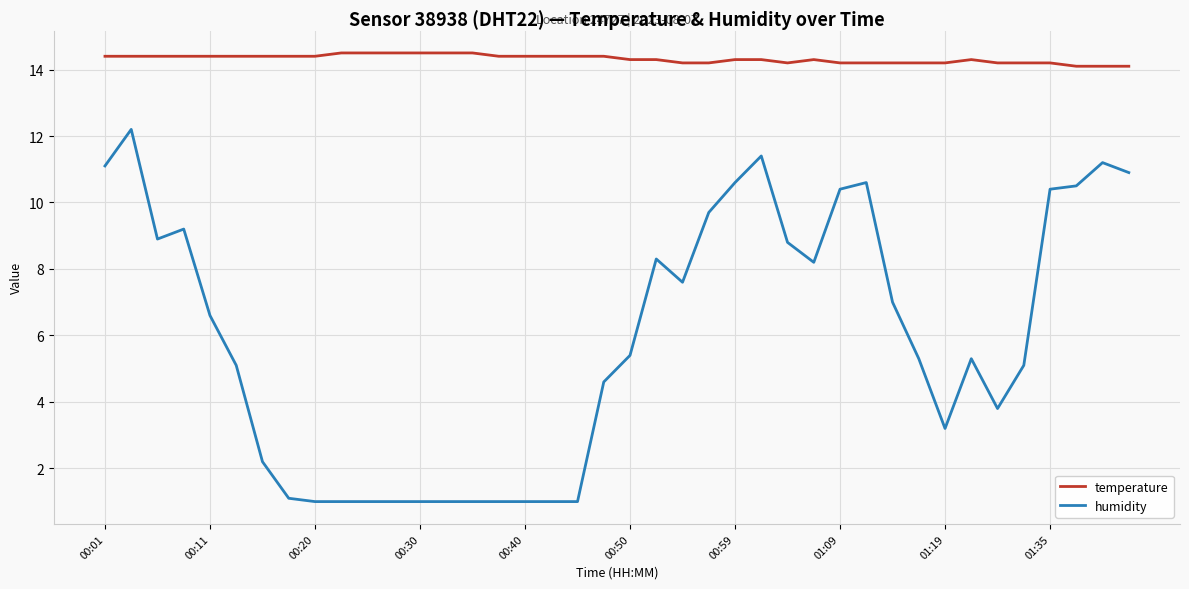

Rank the series by their maximum value, from highest to lowest.

temperature, humidity